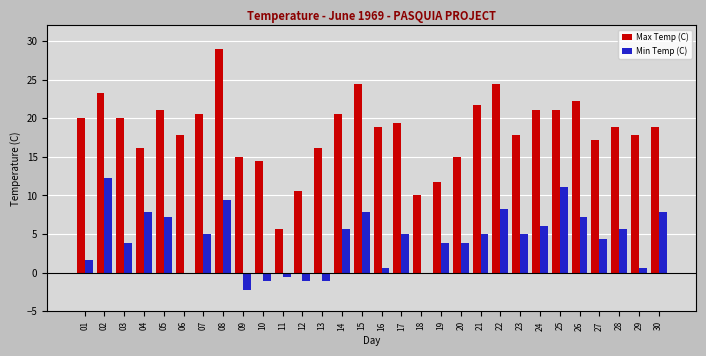

At which label does Max Temp (C) first exceed 18?

01